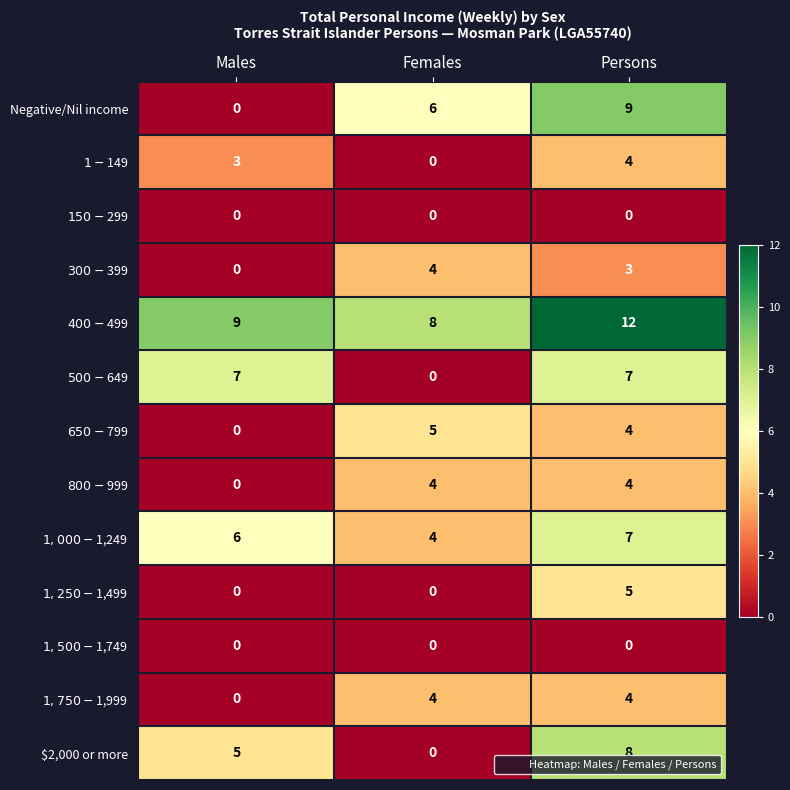

What is the sum of the $2,000 or more values at Females and Males?

5